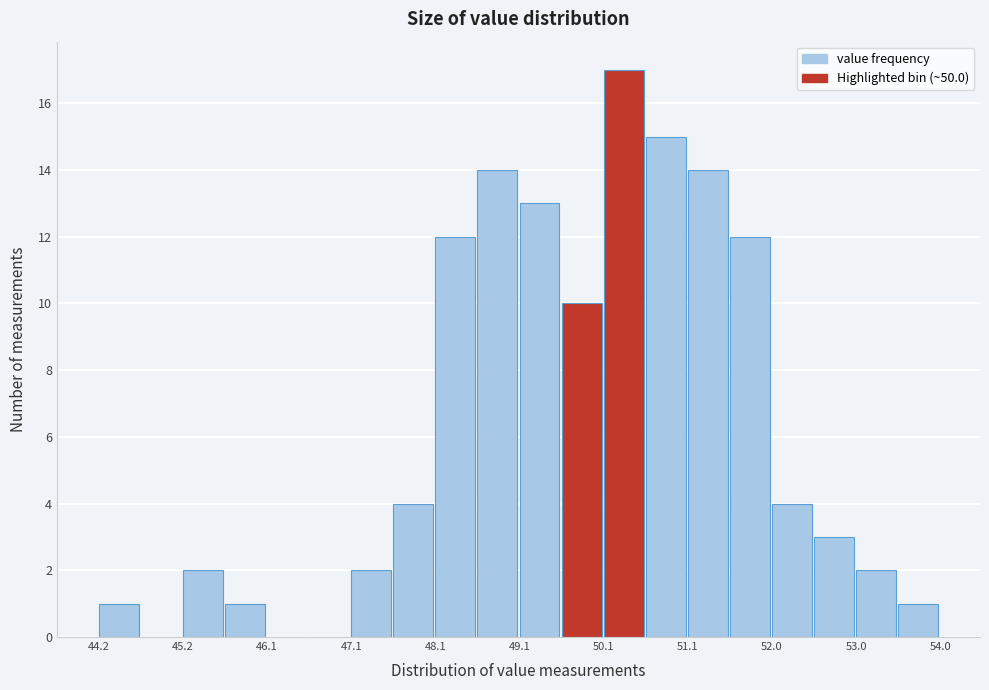

Reading left to right, list every bar in this chart as the range it spans on the x-axis followed by its height. Neither the bar edges nor the heights are printed on the chart, so give them approximately, as read against the axes.

44.2 to 44.7: 1
44.7 to 45.2: 0
45.2 to 45.6: 2
45.6 to 46.1: 1
46.1 to 46.6: 0
46.6 to 47.1: 0
47.1 to 47.6: 2
47.6 to 48.1: 4
48.1 to 48.6: 12
48.6 to 49.1: 14
49.1 to 49.6: 13
49.6 to 50.1: 10
50.1 to 50.6: 17
50.6 to 51.1: 15
51.1 to 51.5: 14
51.5 to 52.0: 12
52.0 to 52.5: 4
52.5 to 53.0: 3
53.0 to 53.5: 2
53.5 to 54.0: 1